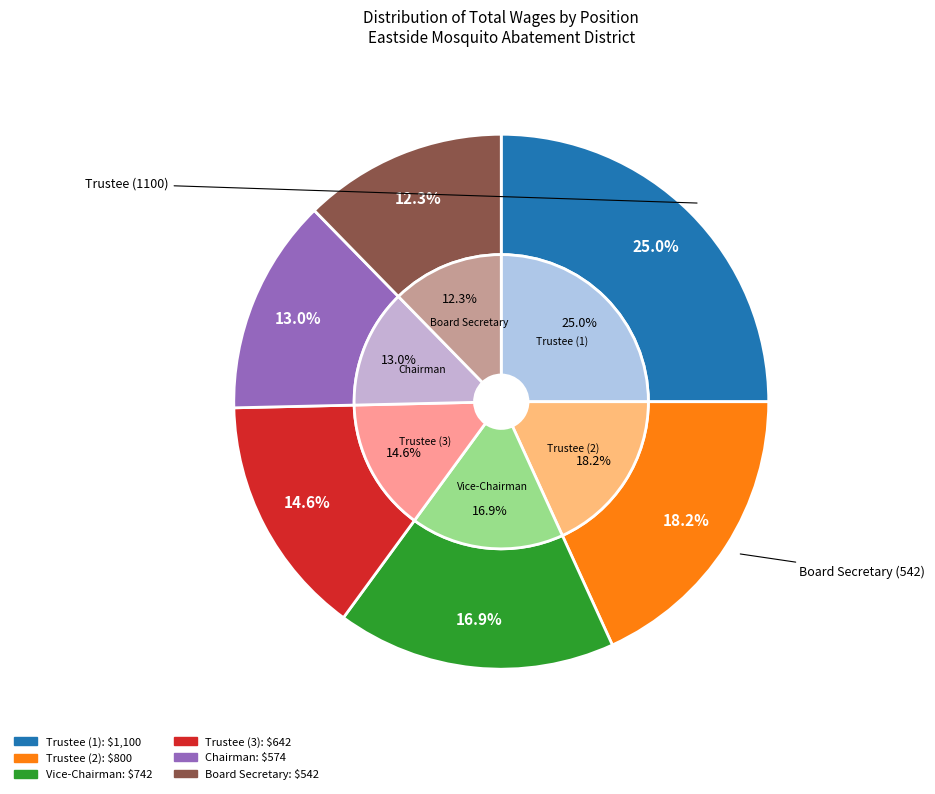

True or false: Trustee accounts for 25% of the total.

True